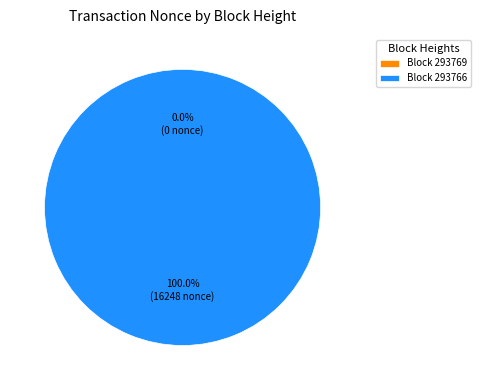

The 293769 slice represents 0% of the pie. True or false?

True